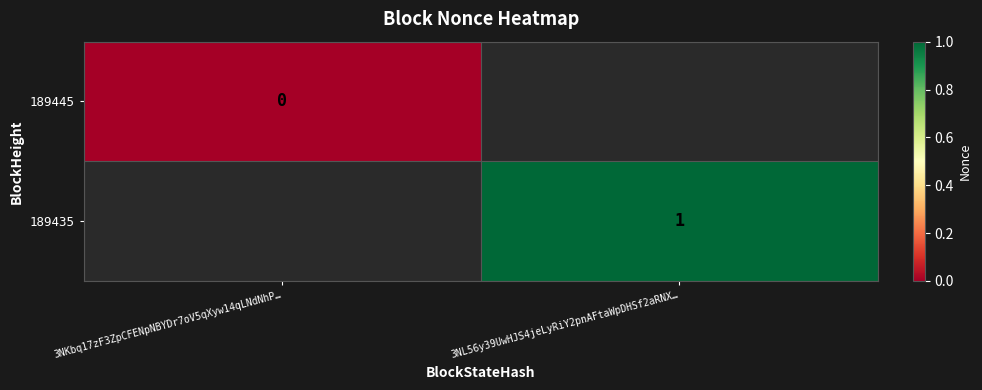

How many series are shown in this chart?

2